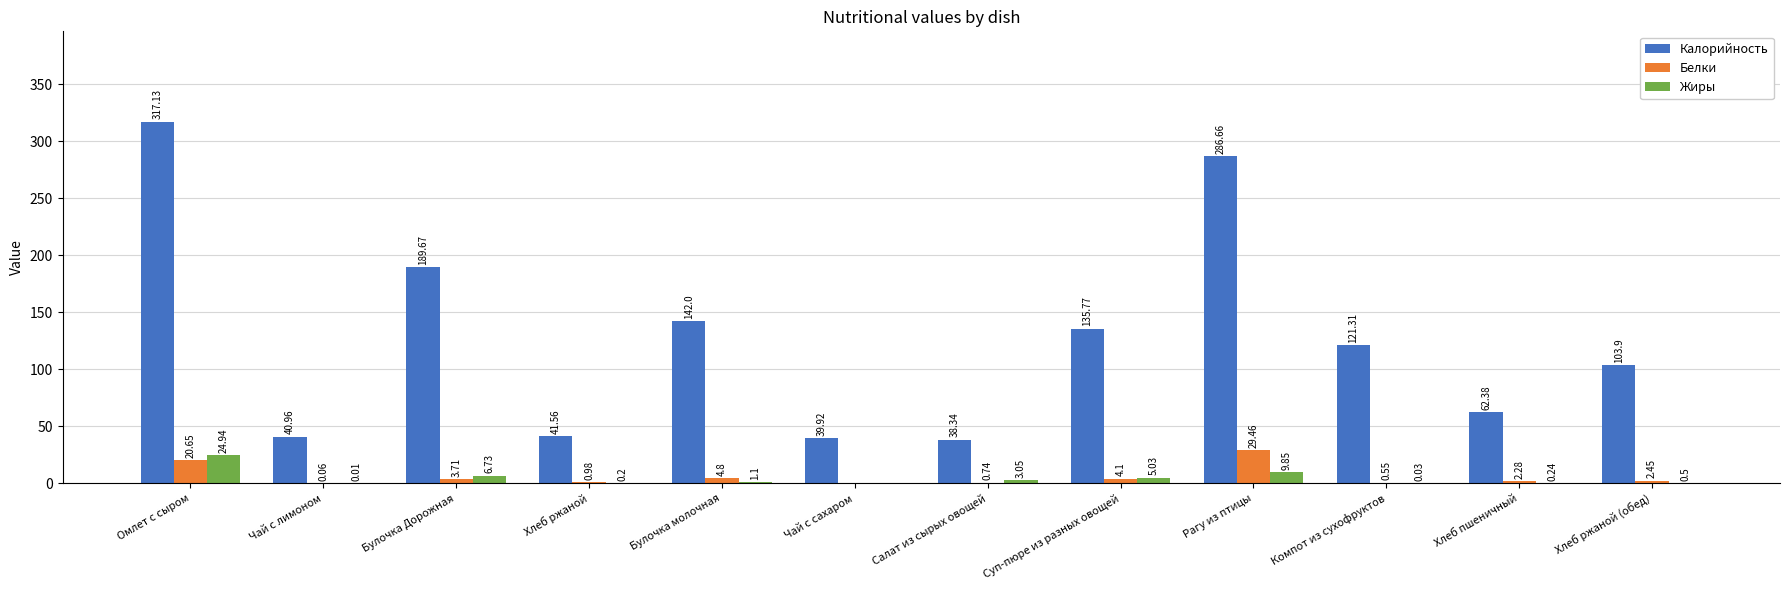

Where does the Калорийность series first go above 121?

Омлет с сыром